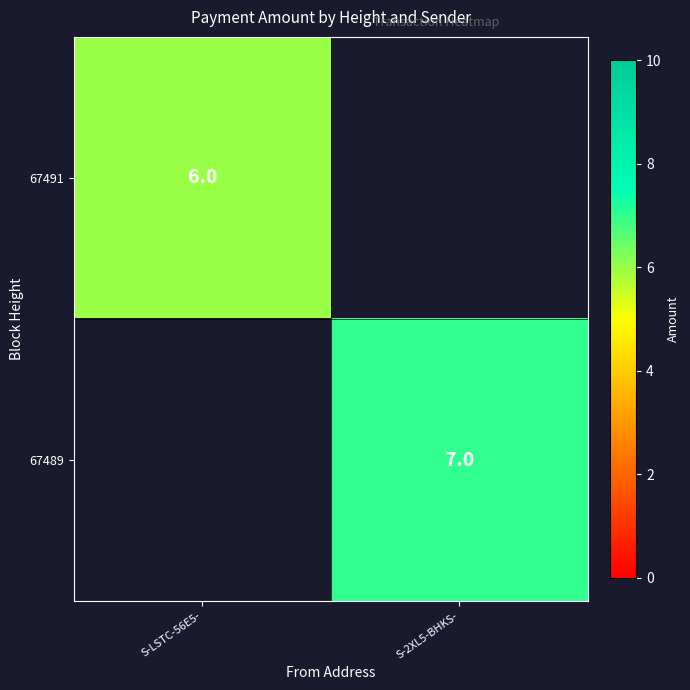

Which label corresponds to the smallest value in the chart?

S-LSTC-56E5-